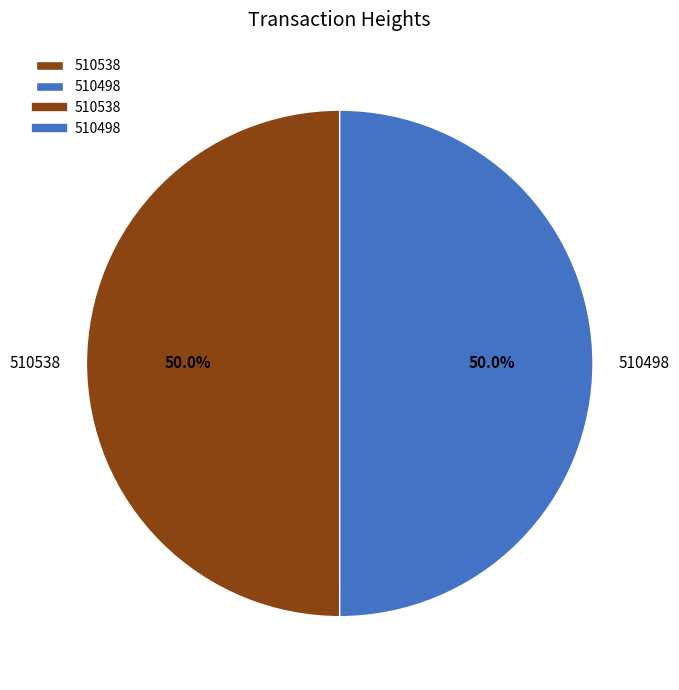

Combined, what portion of the pie is 510498 and 510538?

100.0%